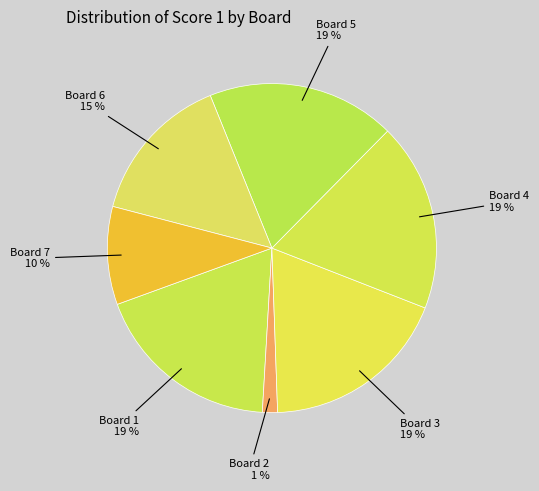

Count the number of slices in the pie.

7